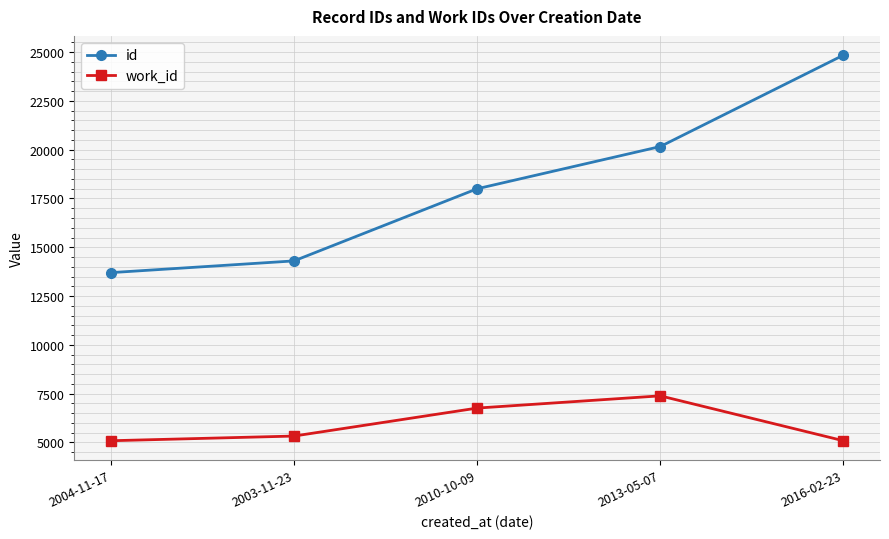

Reading left to right, list all the values displayed in this chart.

id: 2004-11-17=13701	2003-11-23=14302	2010-10-09=17998	2013-05-07=20161	2016-02-23=24843
work_id: 2004-11-17=5088	2003-11-23=5328	2010-10-09=6761	2013-05-07=7388	2016-02-23=5088